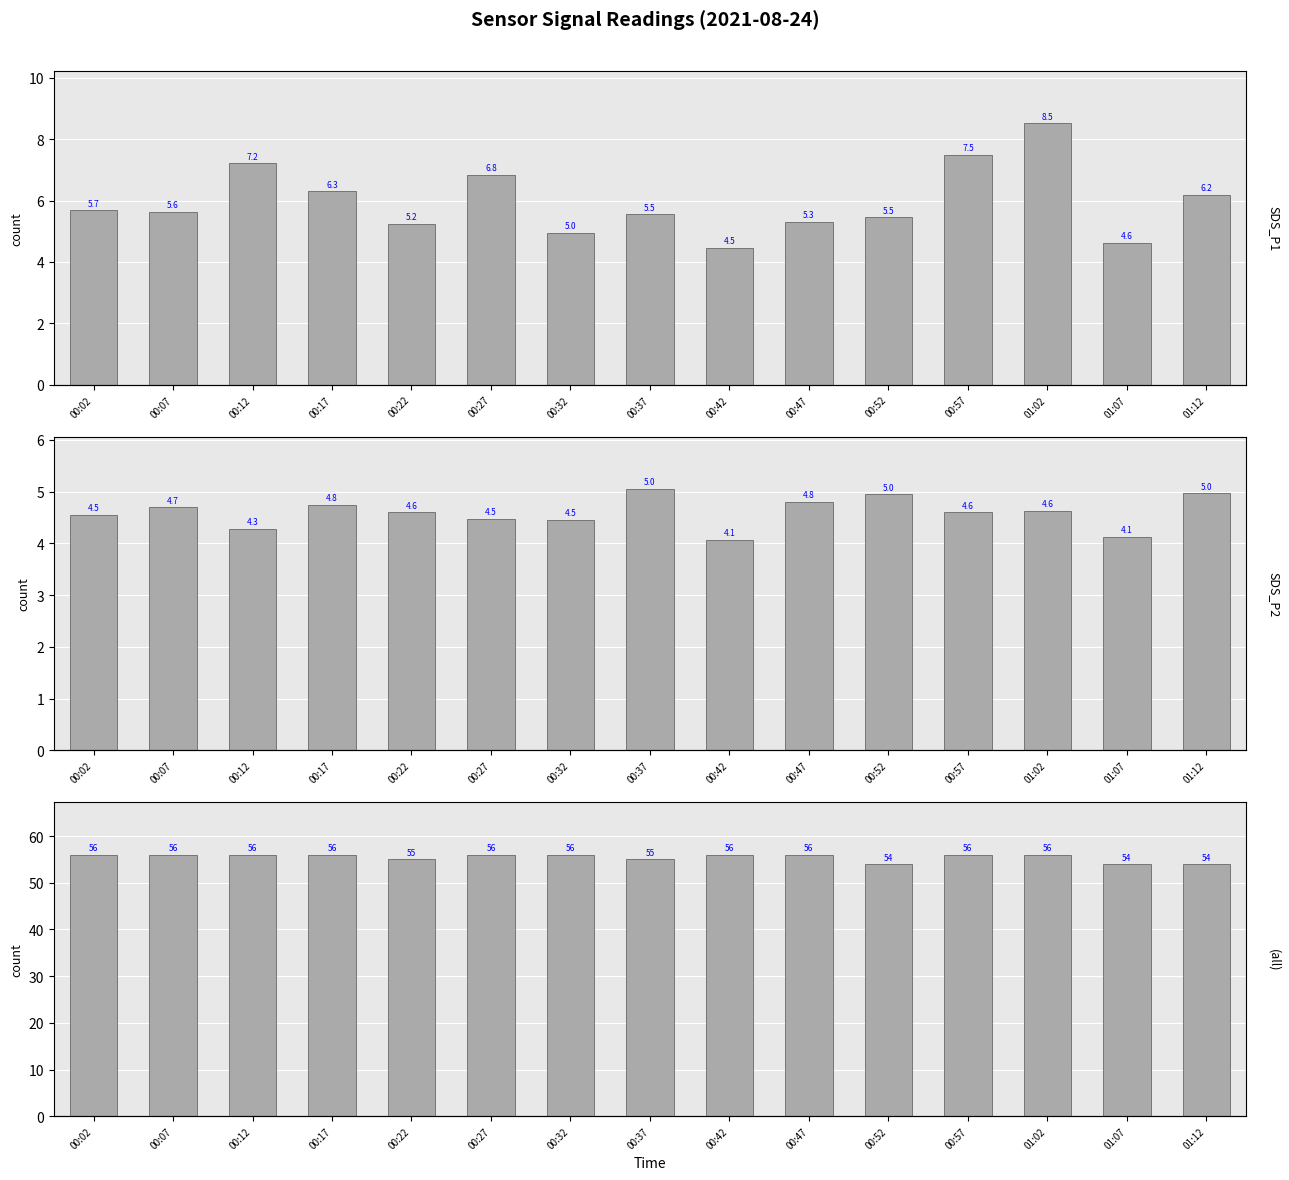

What is the difference between the second highest and minimum values in the SDS_P2 series?

0.9